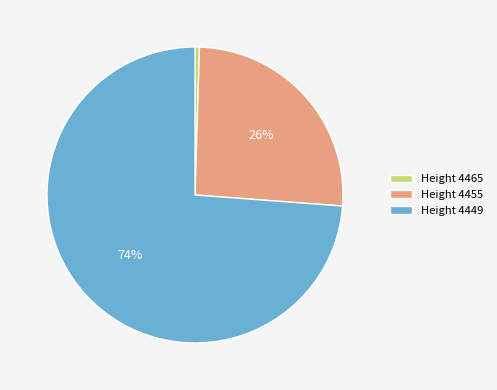

Do Height 4449 and Height 4455 together represent more than half of the pie?

Yes